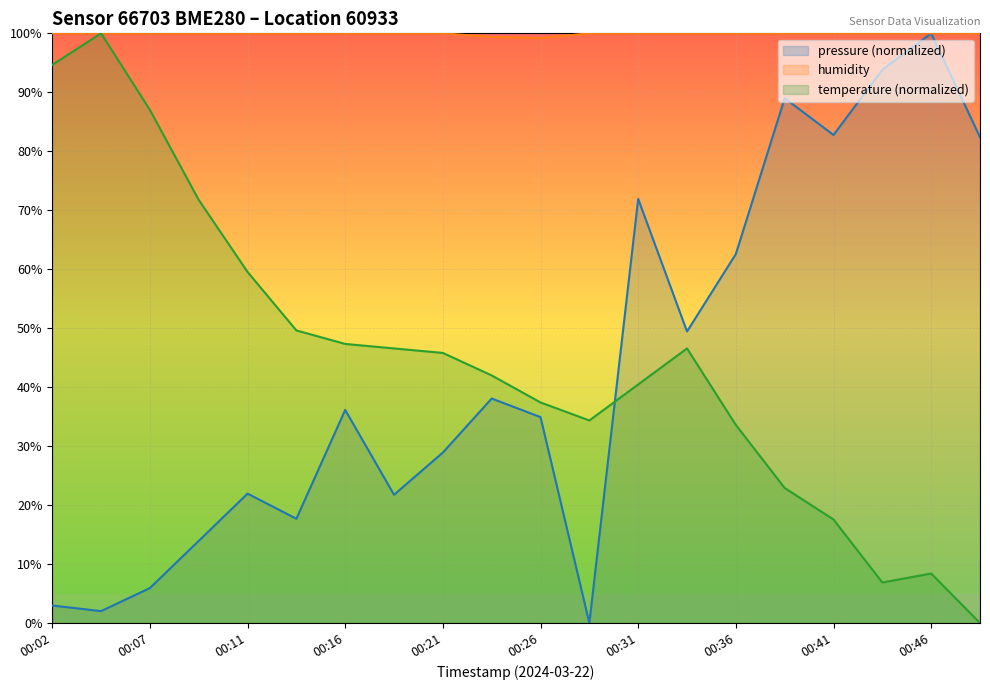

The temperature series shows 46.6 at 00:33. True or false?

True